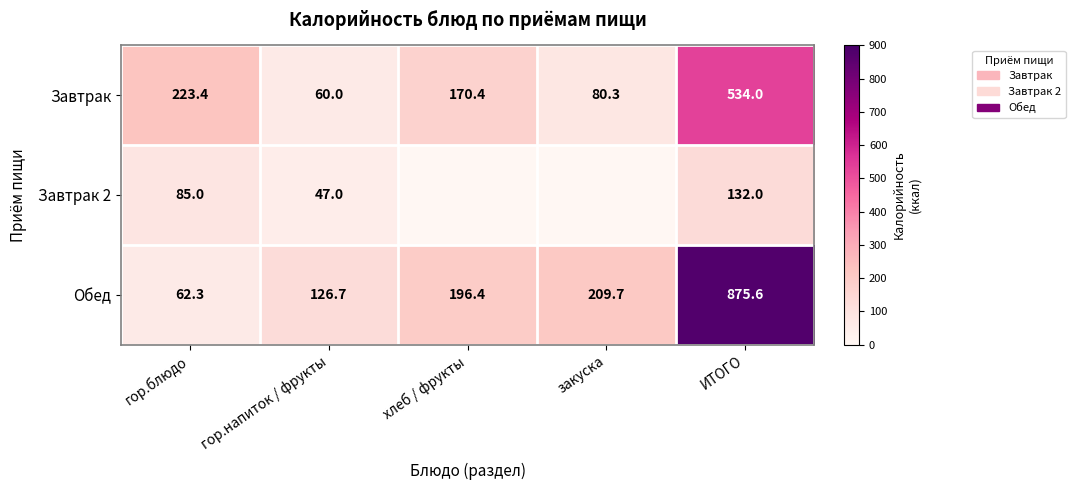

Rank the series at гор.напиток / фрукты from highest to lowest value.

Обед, Завтрак, Завтрак 2